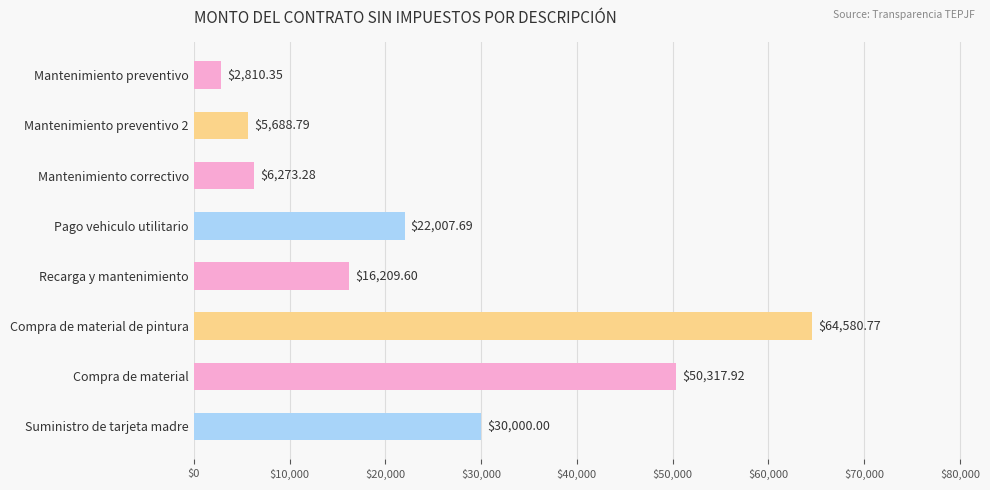

Where is the data nearest to the value 33695?

Suministro de tarjeta madre